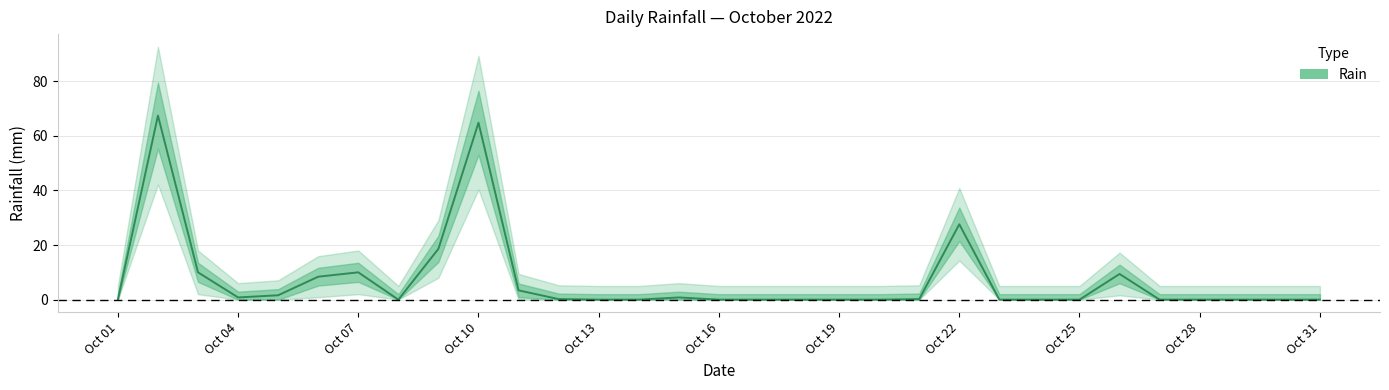

How many points are lower than both their immediate neighbors (excluding endpoints)?

2